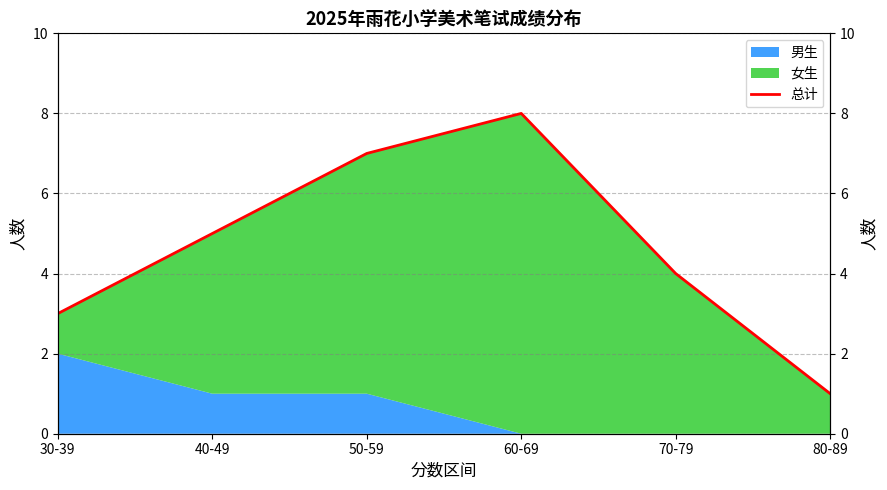

What is the change in value from 60-69 to 70-79?

-4